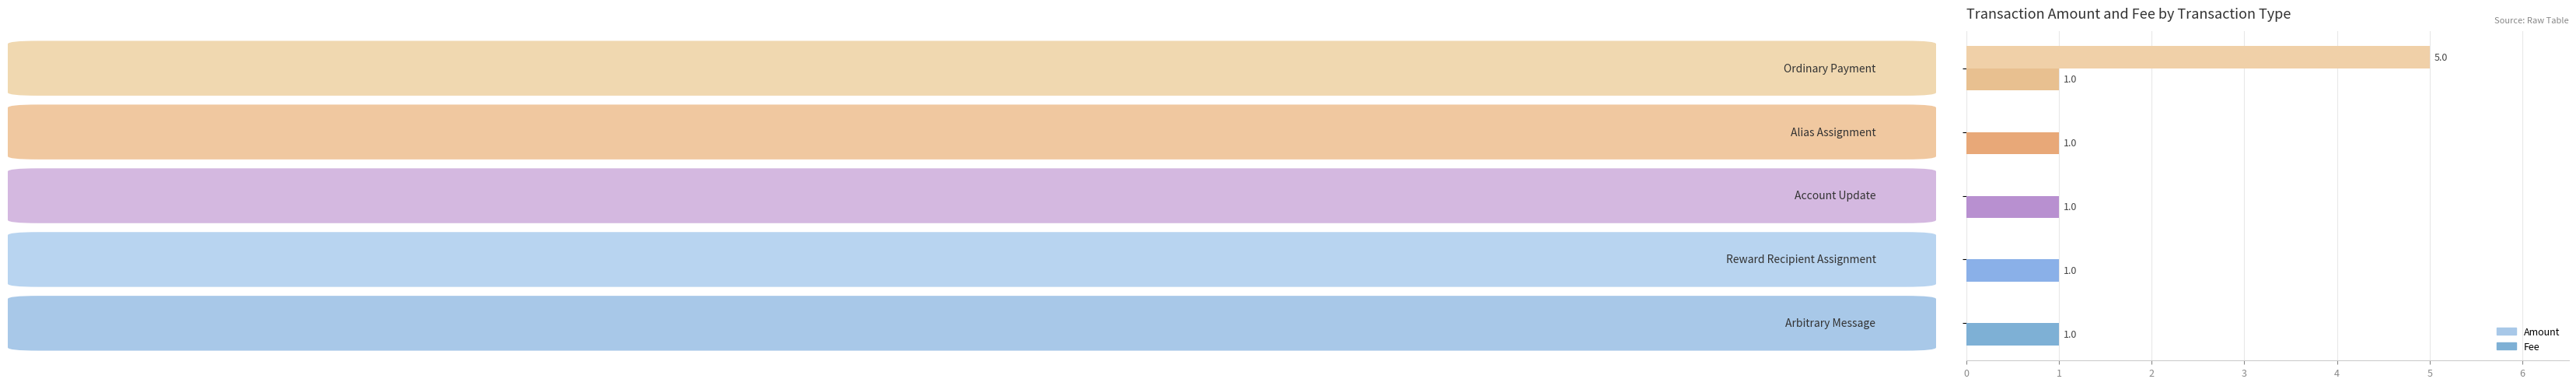

What is the maximum value for Amount?

5